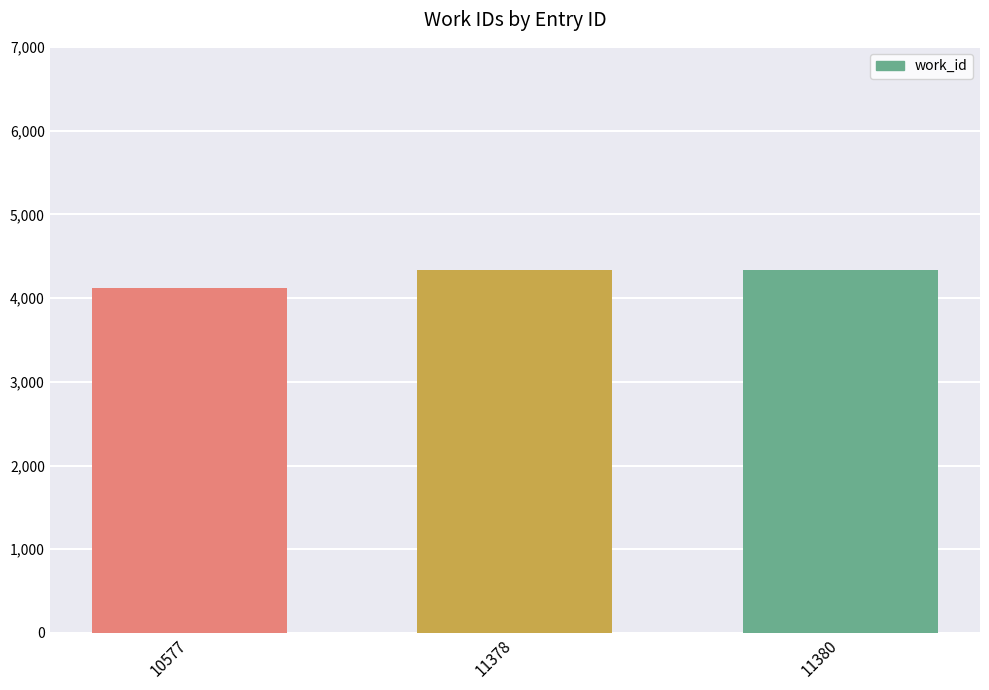

Is it true that the value at 11378 is 5796?

False